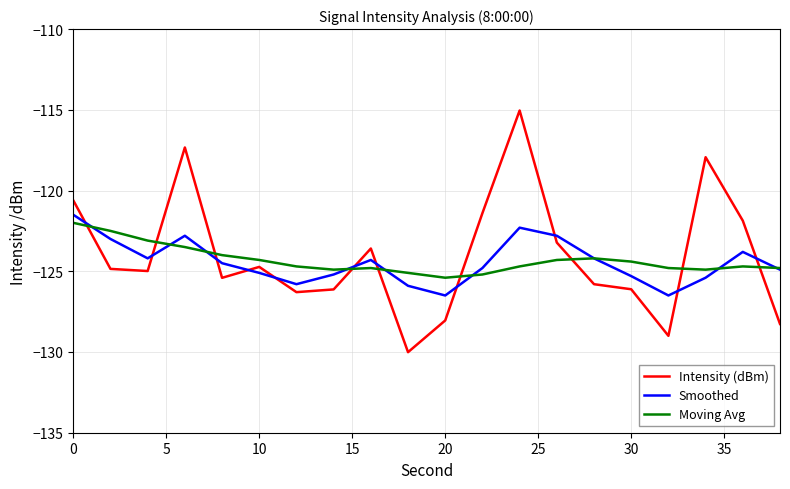

What is the highest value of the Moving Avg series?

-122.0